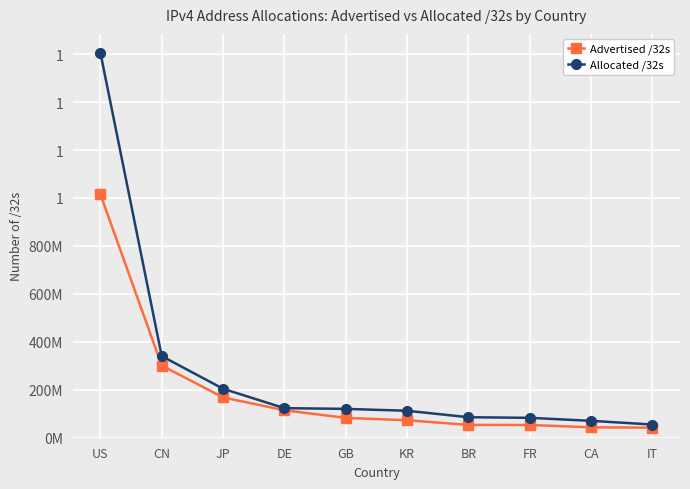

Is this an area chart (filled region under the line)?

No